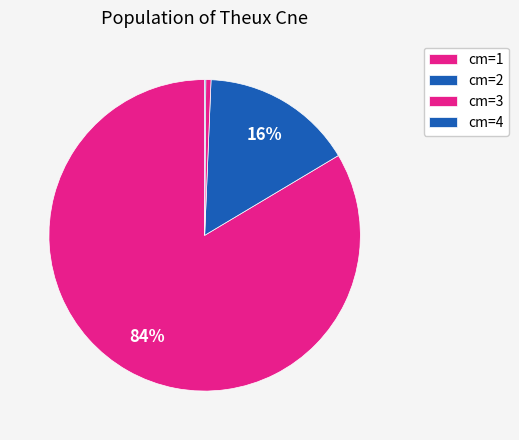

How many slices are in this pie chart?

4